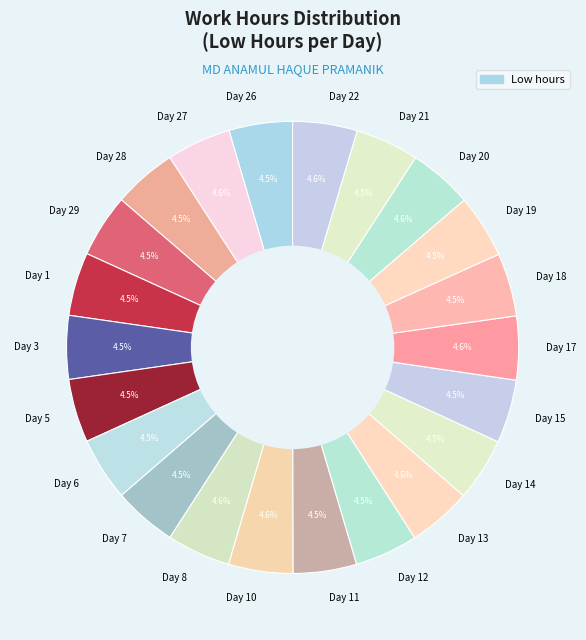

Approximately how many times larger is the value at Day 19 compared to Day 5?

1.0